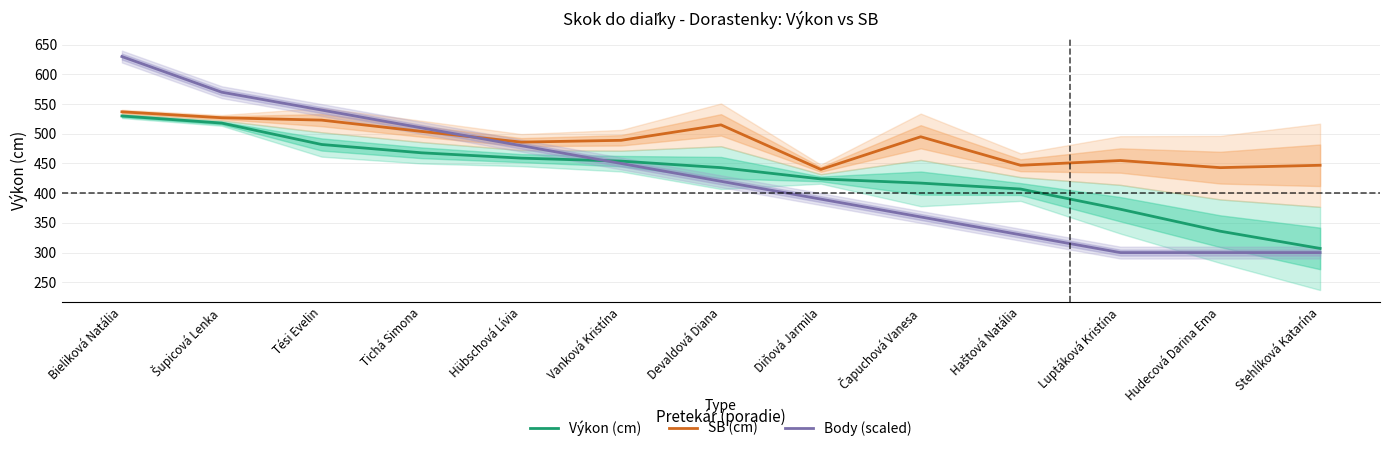

What is the spread (max minus min) of values at Čapuchová Vanesa?

135